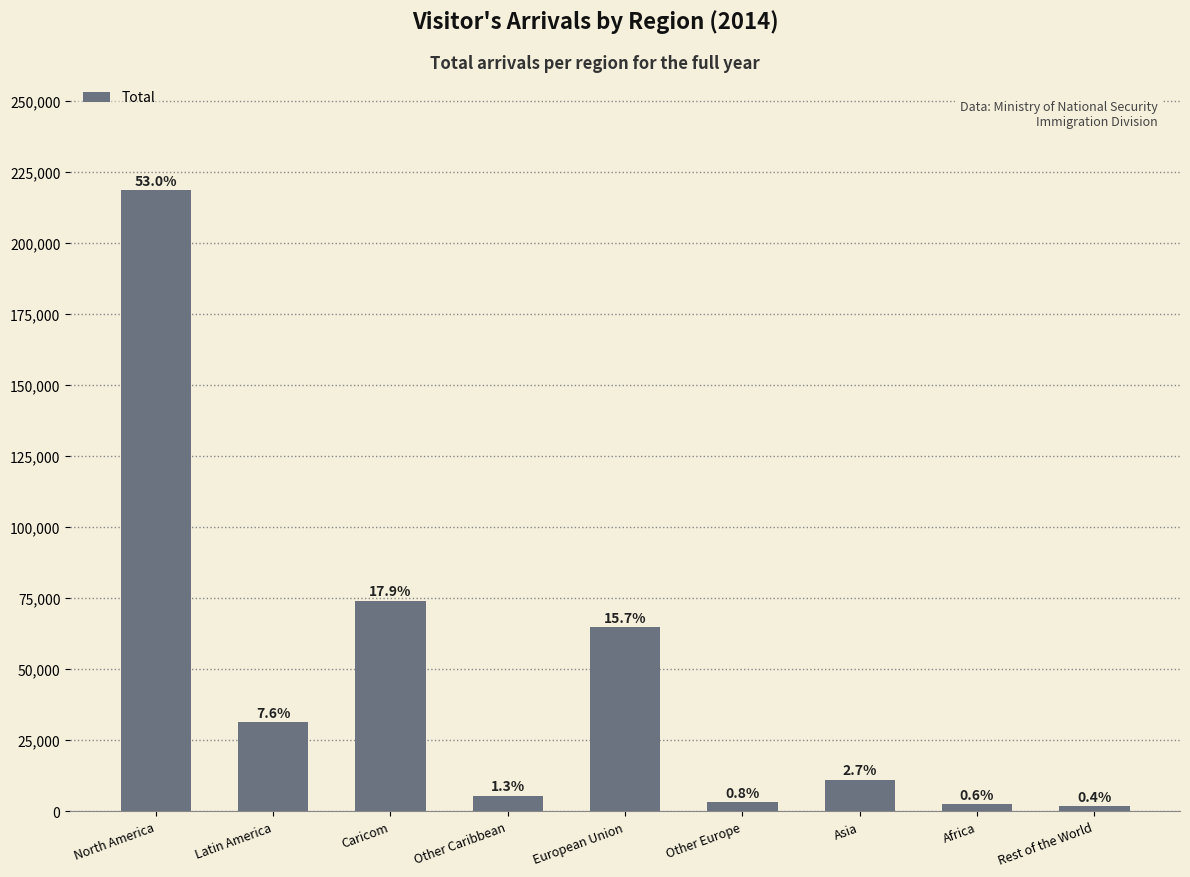

Where is the data nearest to the value 110189?

Caricom